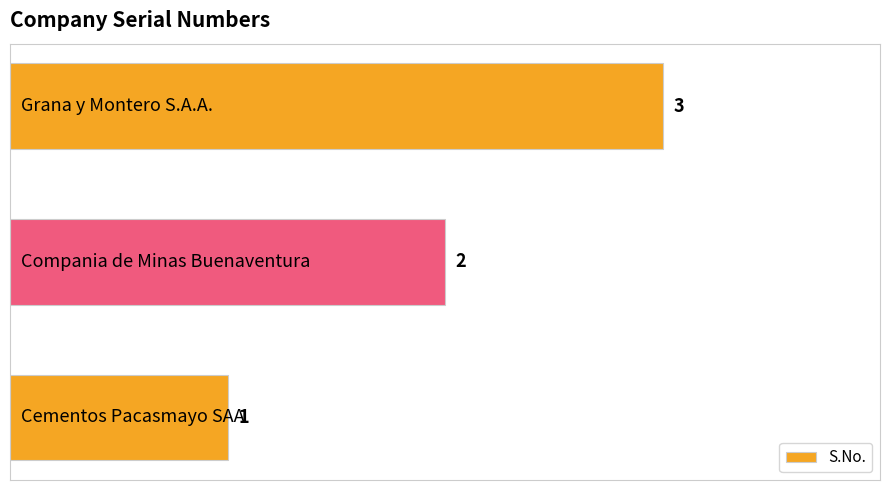

How many values are between 1 and 3?

3